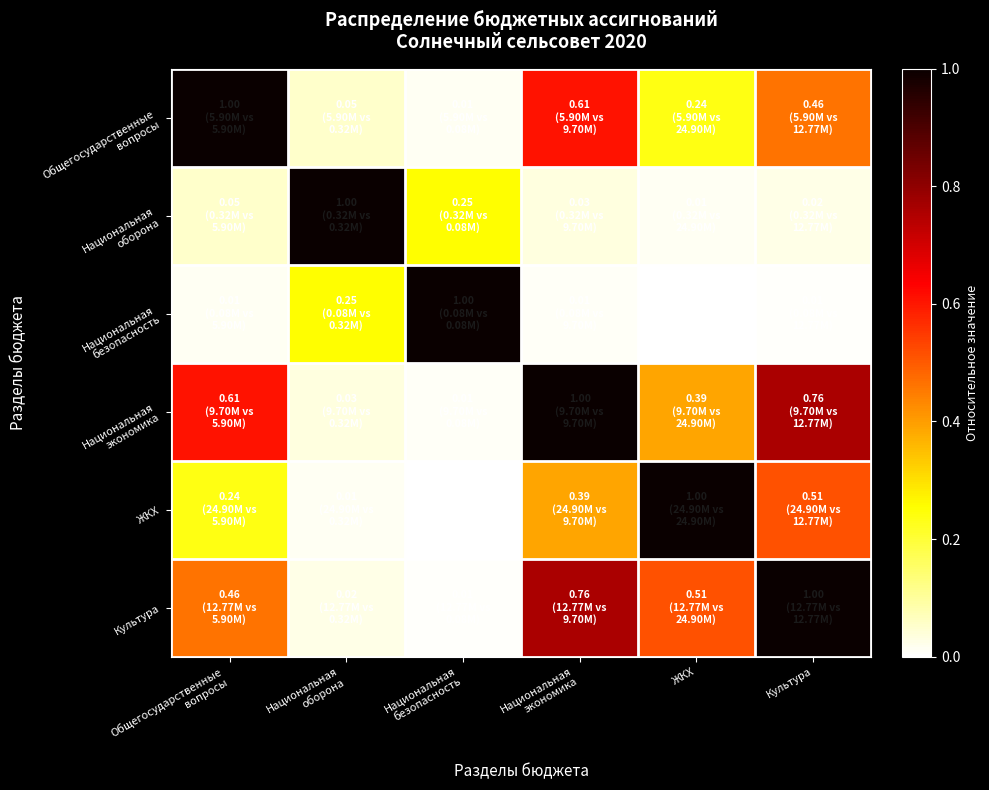

What is the total value across all series at Национальная
оборона?

1.4